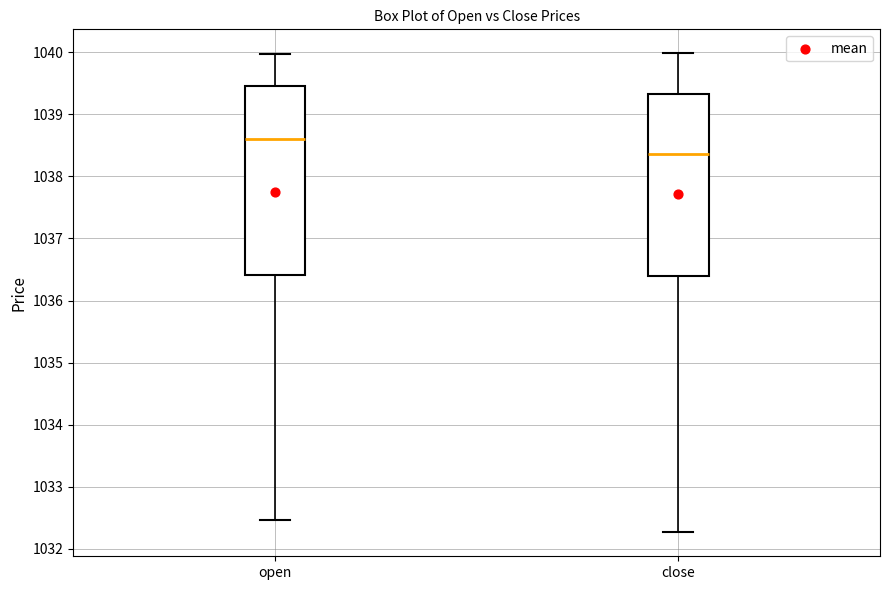

Where does the lower whisker of the box for close end on the y-axis? The values are not printed on the chart, so give them approximately, as read against the axis.

1032.3